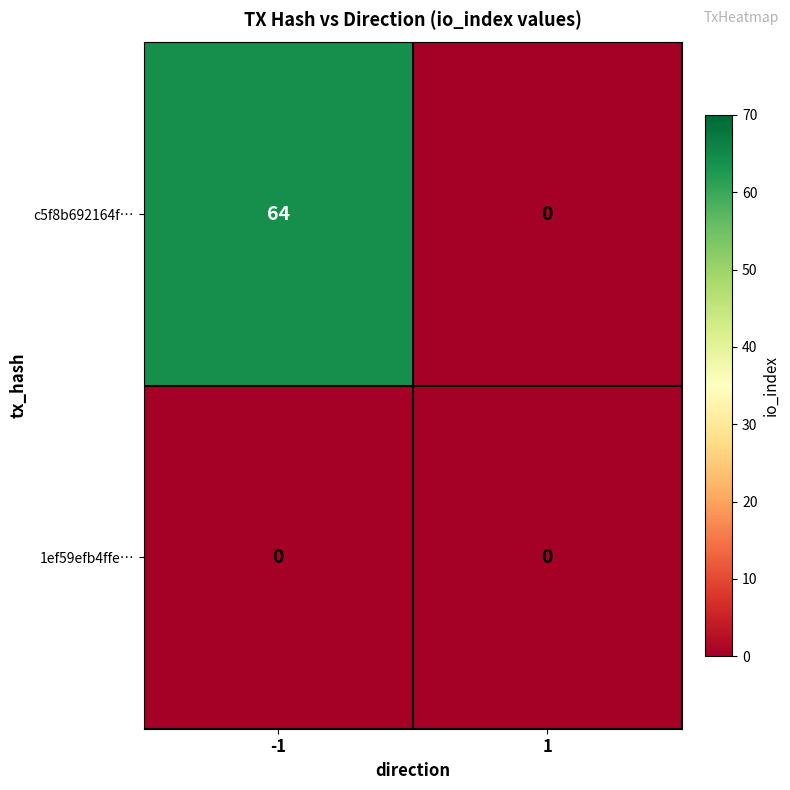

Rank the series by their average value, from lowest to highest.

1ef59efb4ffe…, c5f8b692164f…